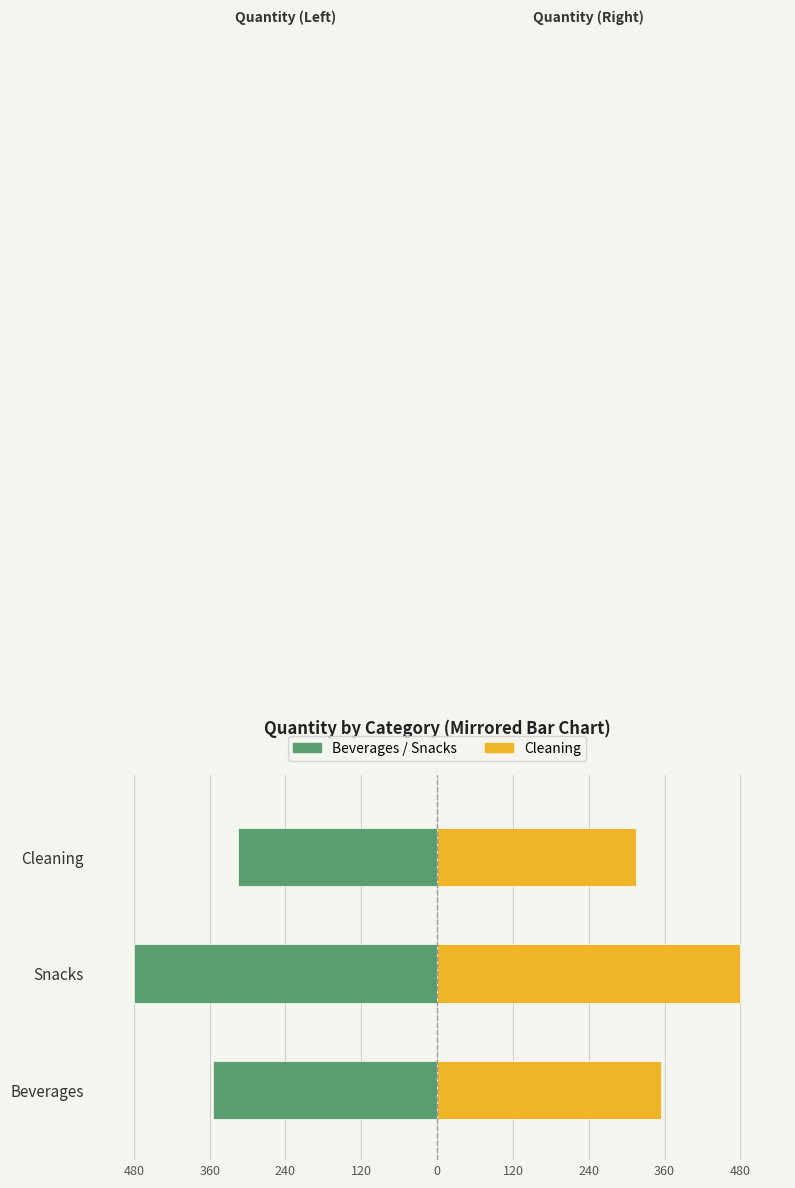

Which has a higher value, Cleaning or Beverages?

Cleaning